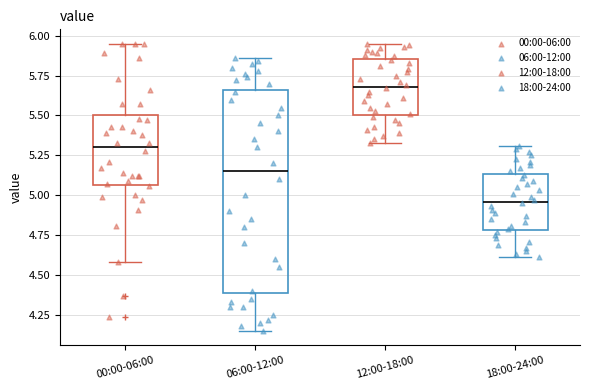

Which box's median line is the highest?

12:00-18:00